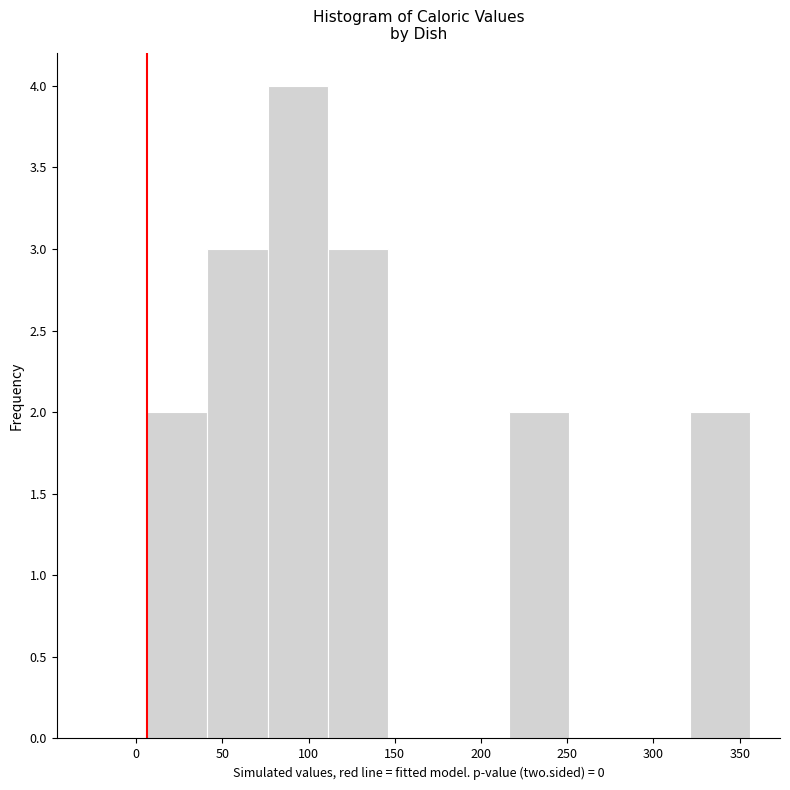

Over which range of the x-axis is the bar tallest?

75 to 110